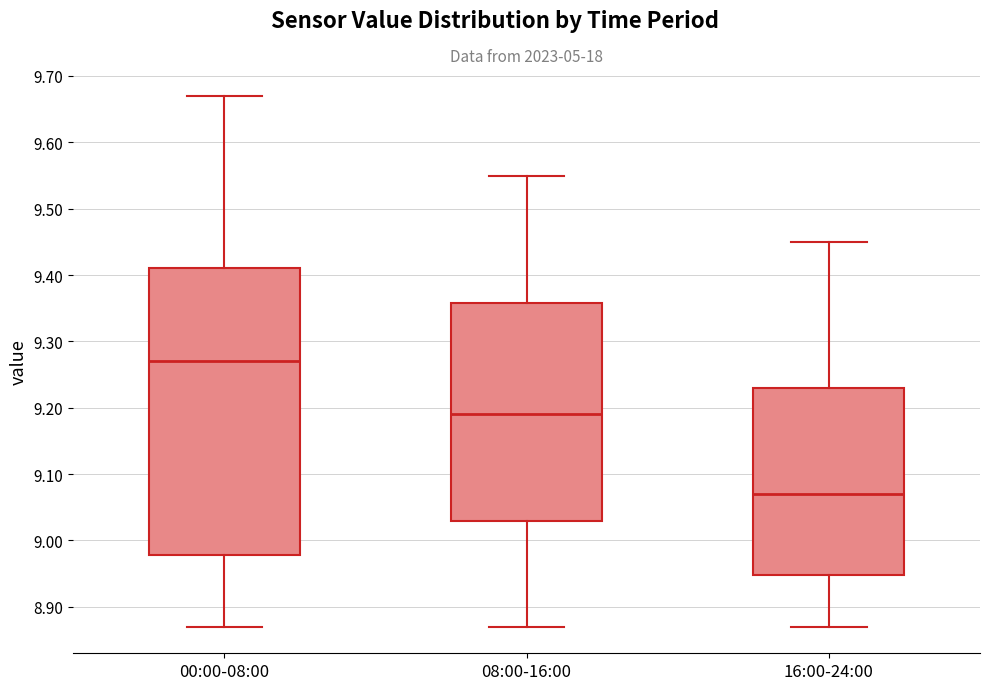

Which box is the tallest, from its lower edge to its upper edge?

00:00-08:00